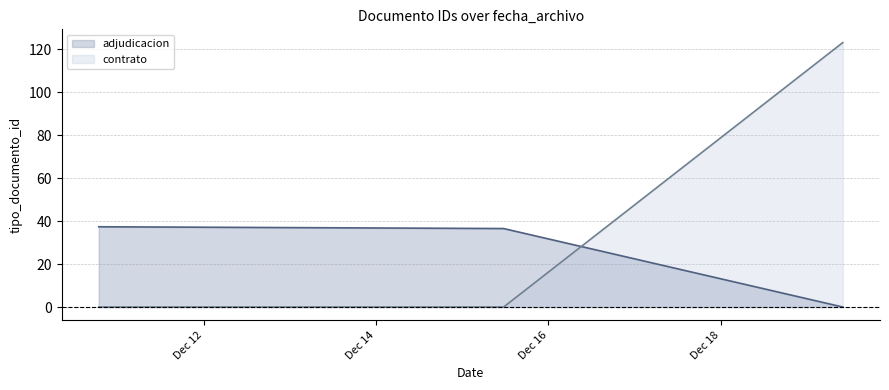

At which category does the chart reach its minimum across all series?

2014-12-10 18:43:25